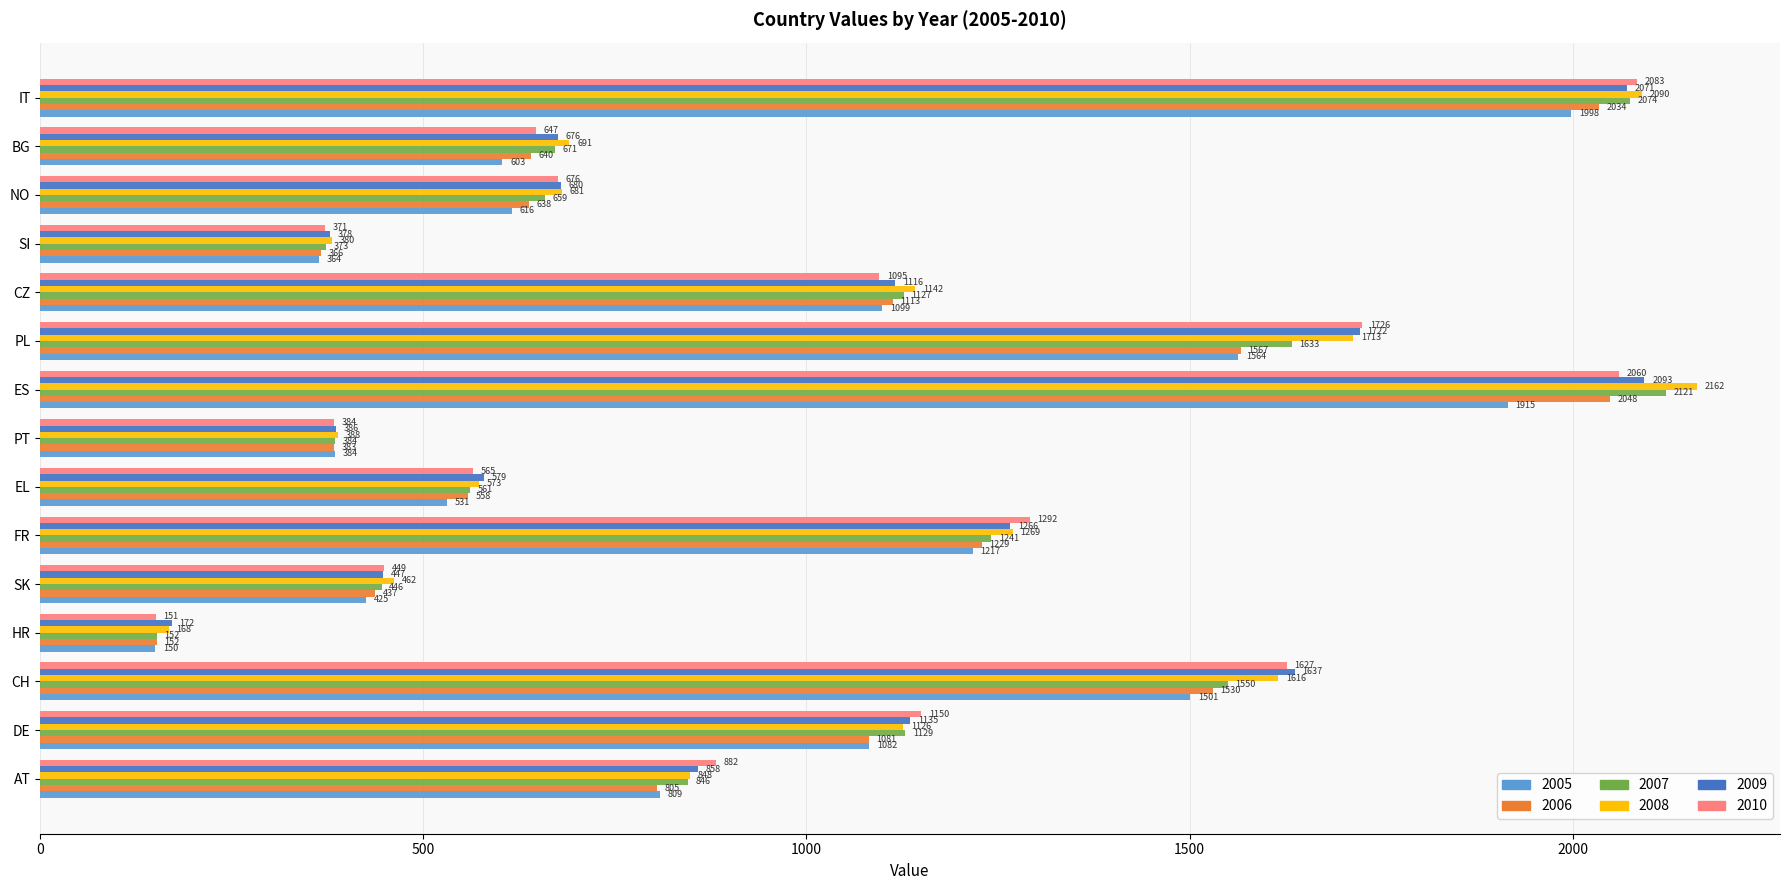

How many values in the 2007 series exceed 845?

8